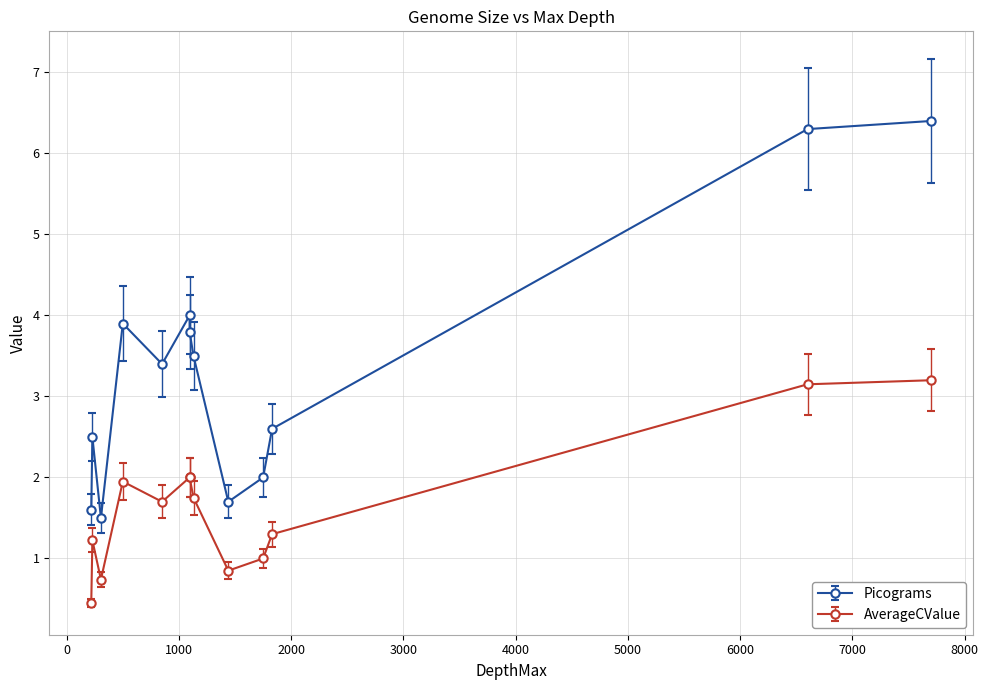

True or false: AverageCValue and Picograms cross at least once.

False